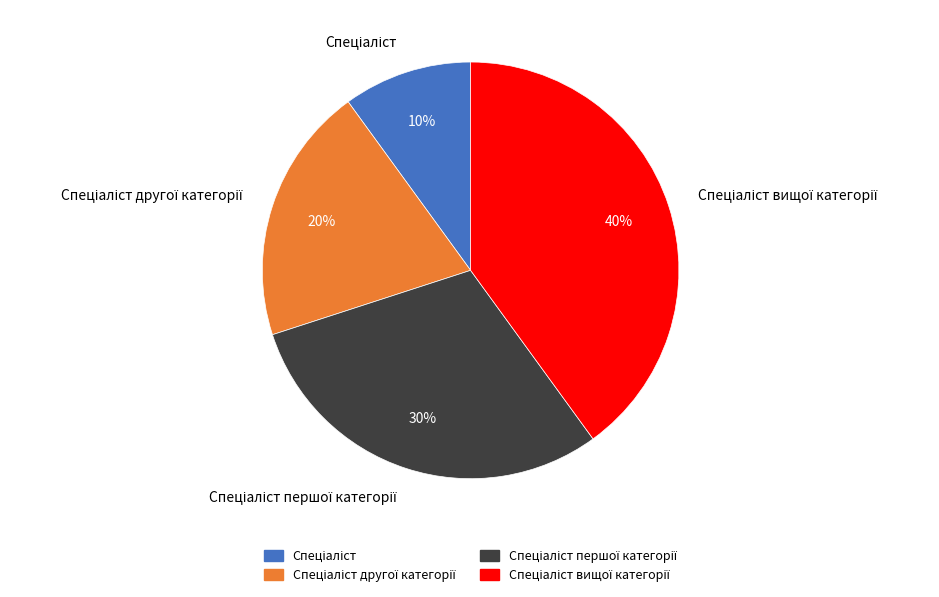

Does any single category account for the majority?

No